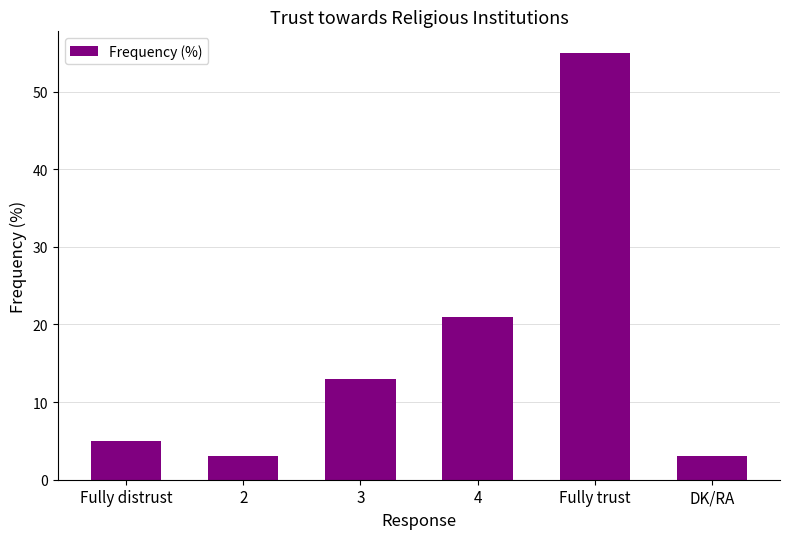

Count the number of categories in the chart.

6